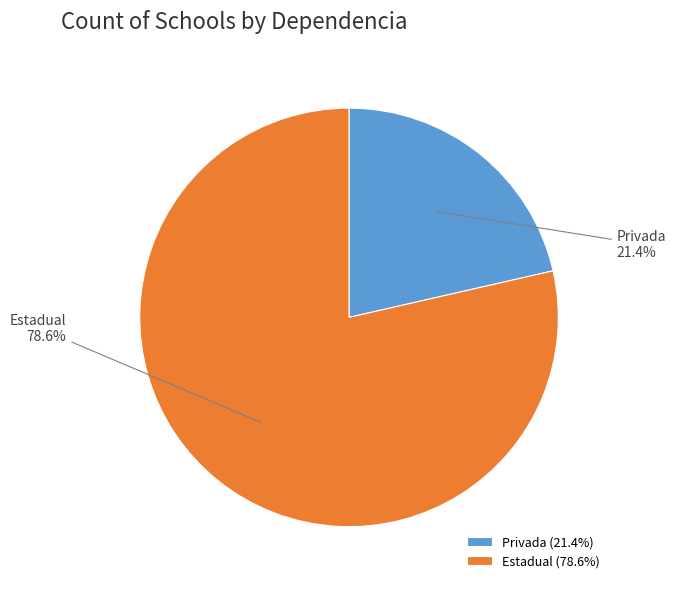

Which slice represents more than half of the pie?

Estadual